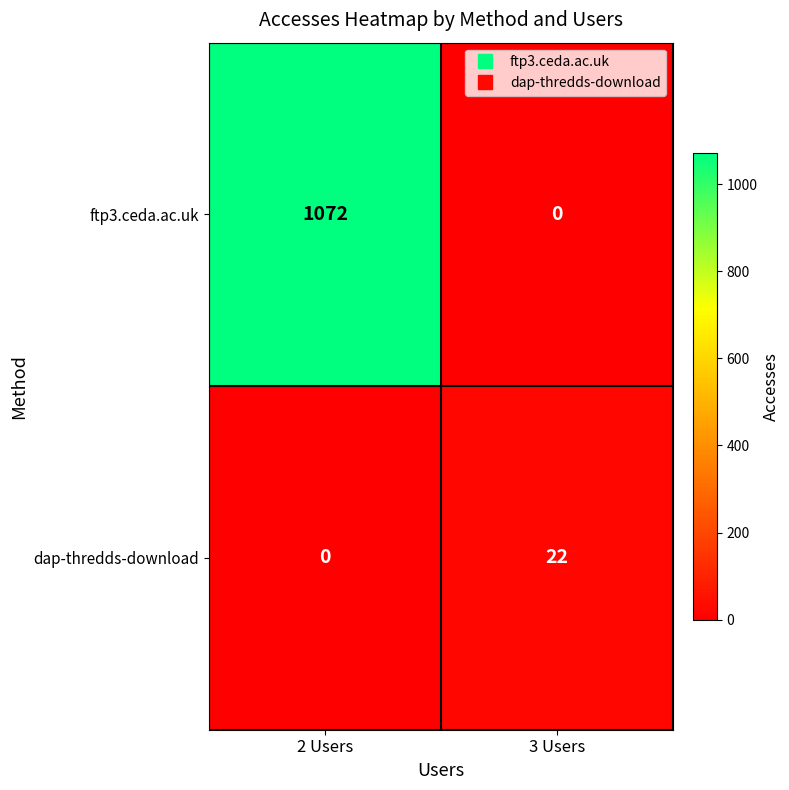

Is it true that ftp3.ceda.ac.uk equals 597 at 2 Users?

False